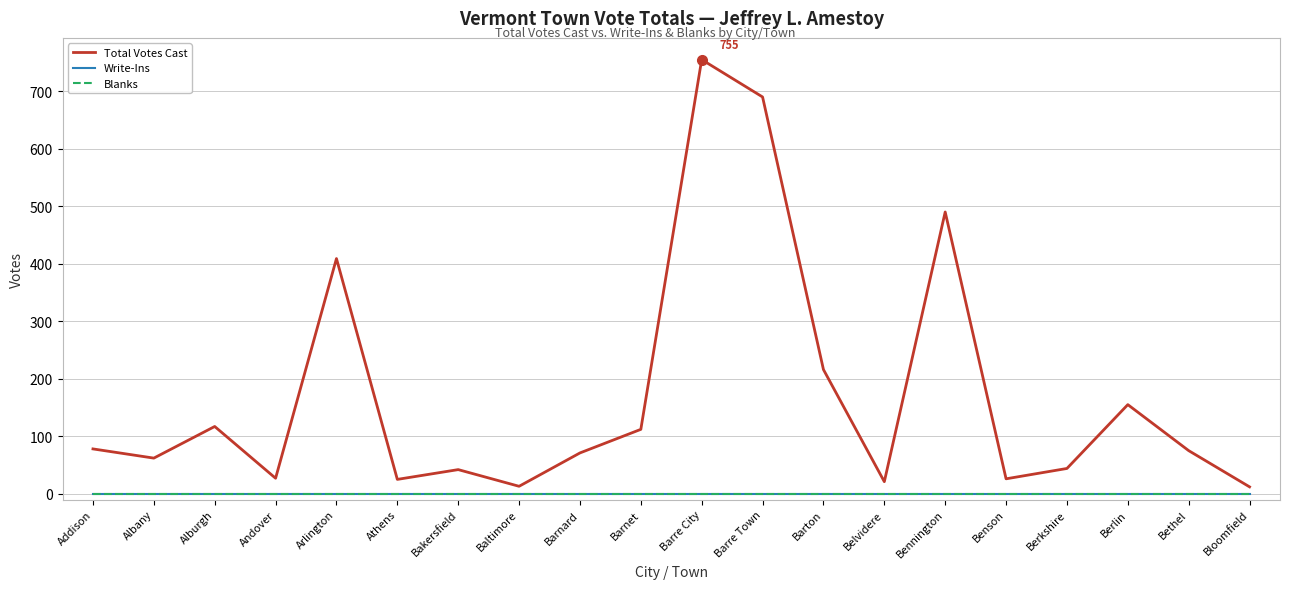

Is it true that Blanks equals 0 at Arlington?

True